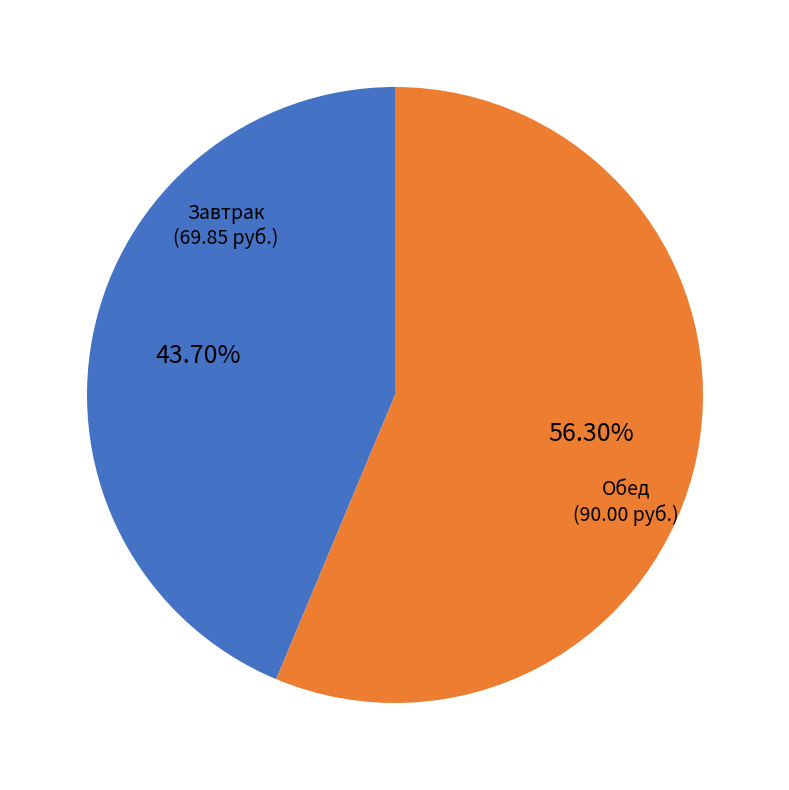

Does any single category account for the majority?

Yes